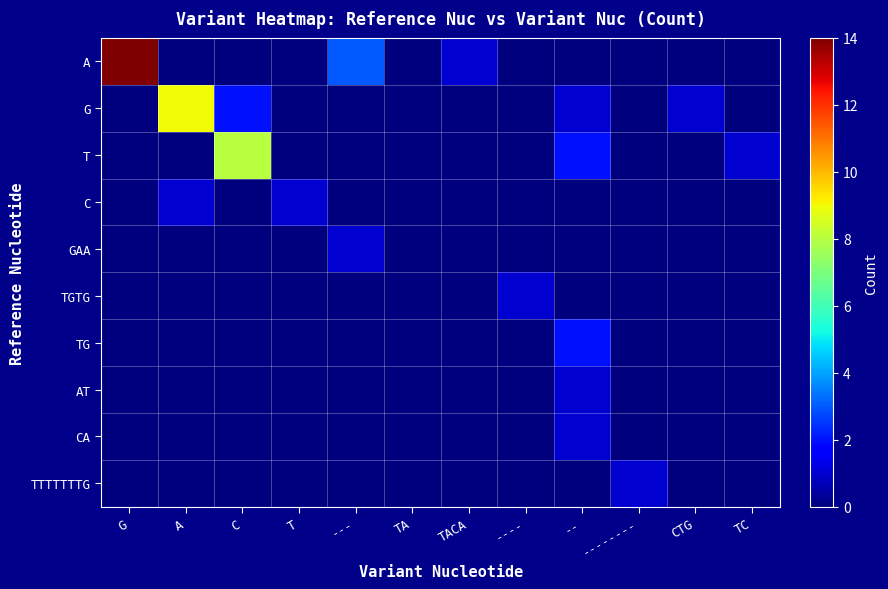

Reading right to left, transcribe all the data shown in this chart.

A: TC=0	CTG=0	--------=0	--=0	----=0	TACA=1	TA=0	---=3	T=0	C=0	A=0	G=14
G: TC=0	CTG=1	--------=0	--=1	----=0	TACA=0	TA=0	---=0	T=0	C=2	A=9	G=0
T: TC=1	CTG=0	--------=0	--=2	----=0	TACA=0	TA=0	---=0	T=0	C=8	A=0	G=0
C: TC=0	CTG=0	--------=0	--=0	----=0	TACA=0	TA=0	---=0	T=1	C=0	A=1	G=0
GAA: TC=0	CTG=0	--------=0	--=0	----=0	TACA=0	TA=0	---=1	T=0	C=0	A=0	G=0
TGTG: TC=0	CTG=0	--------=0	--=0	----=1	TACA=0	TA=0	---=0	T=0	C=0	A=0	G=0
TG: TC=0	CTG=0	--------=0	--=2	----=0	TACA=0	TA=0	---=0	T=0	C=0	A=0	G=0
AT: TC=0	CTG=0	--------=0	--=1	----=0	TACA=0	TA=0	---=0	T=0	C=0	A=0	G=0
CA: TC=0	CTG=0	--------=0	--=1	----=0	TACA=0	TA=0	---=0	T=0	C=0	A=0	G=0
TTTTTTTG: TC=0	CTG=0	--------=1	--=0	----=0	TACA=0	TA=0	---=0	T=0	C=0	A=0	G=0